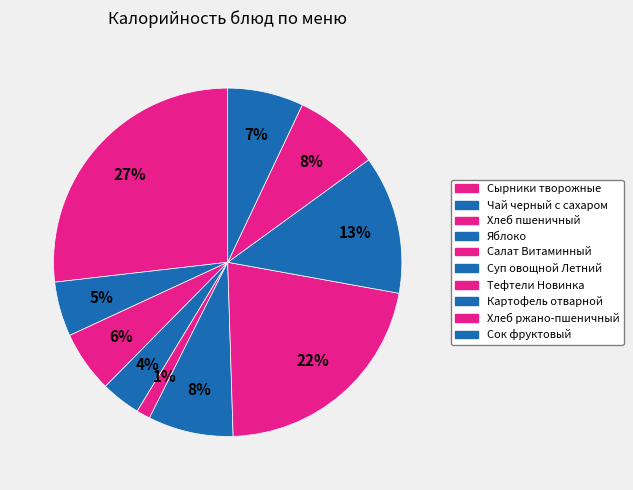

Count the number of slices in the pie.

10